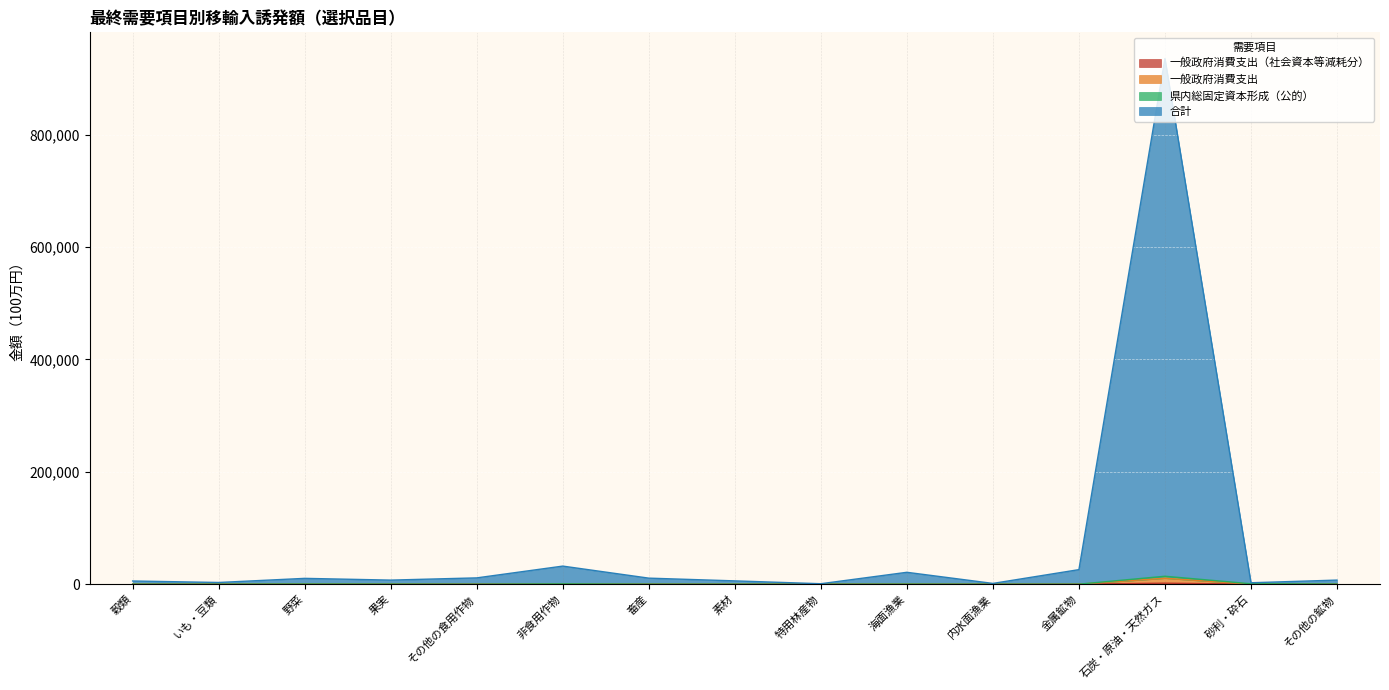

What is the difference between the 合計 values at 穀類 and 非食用作物?

26521.5